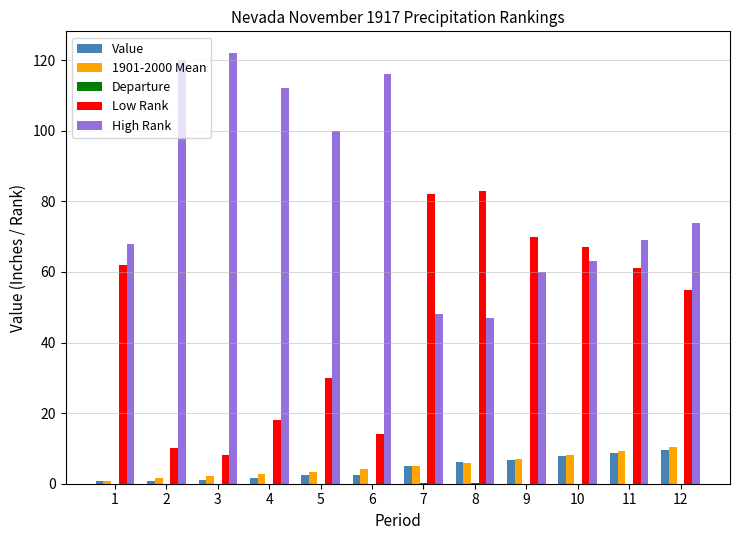

True or false: Value has a value of 2.5 at 4.

False